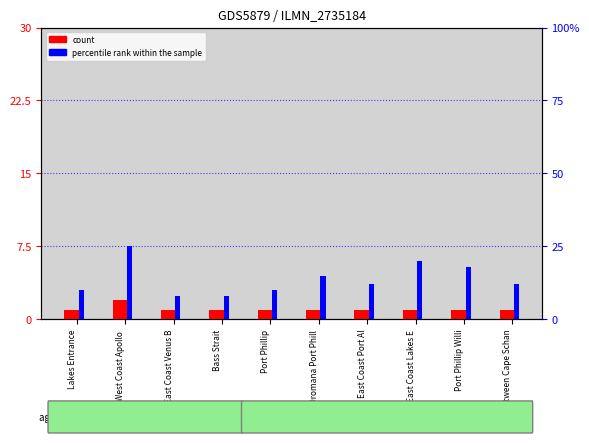

True or false: count has a value of 0 at West Coast Apollo .

False